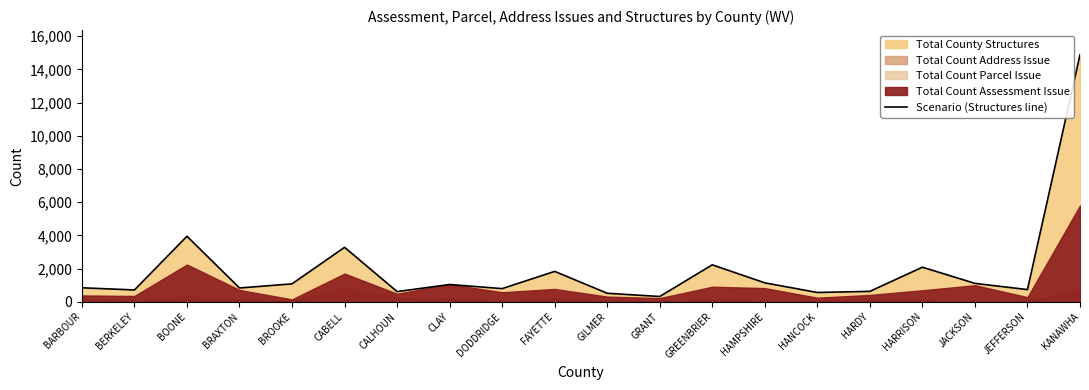

What is the difference between the maximum and minimum values?

14565